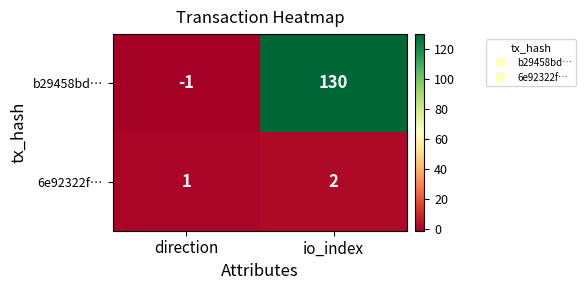

What is the sum of the 6e92322f… values at direction and io_index?

3